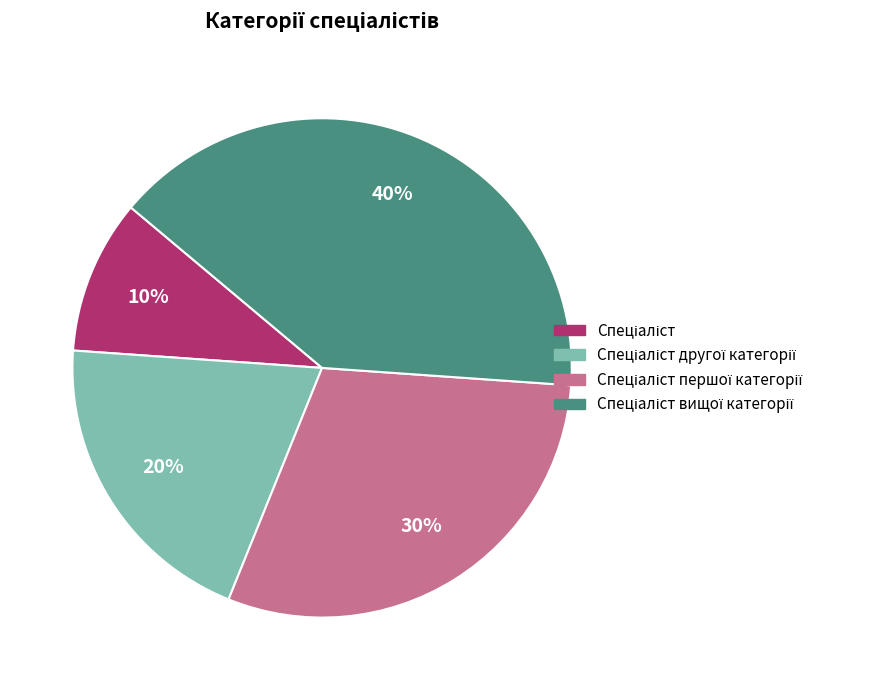

To the nearest percent, what is the difference between the largest and smallest slice percentages?

30%